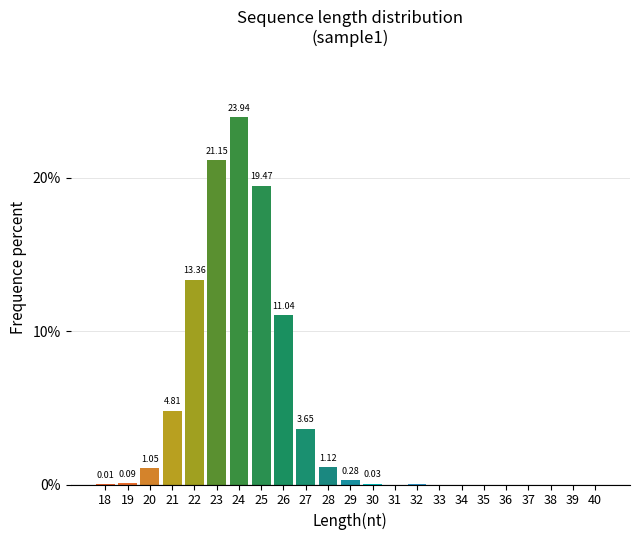

Between 27 and 39, which is larger?

27